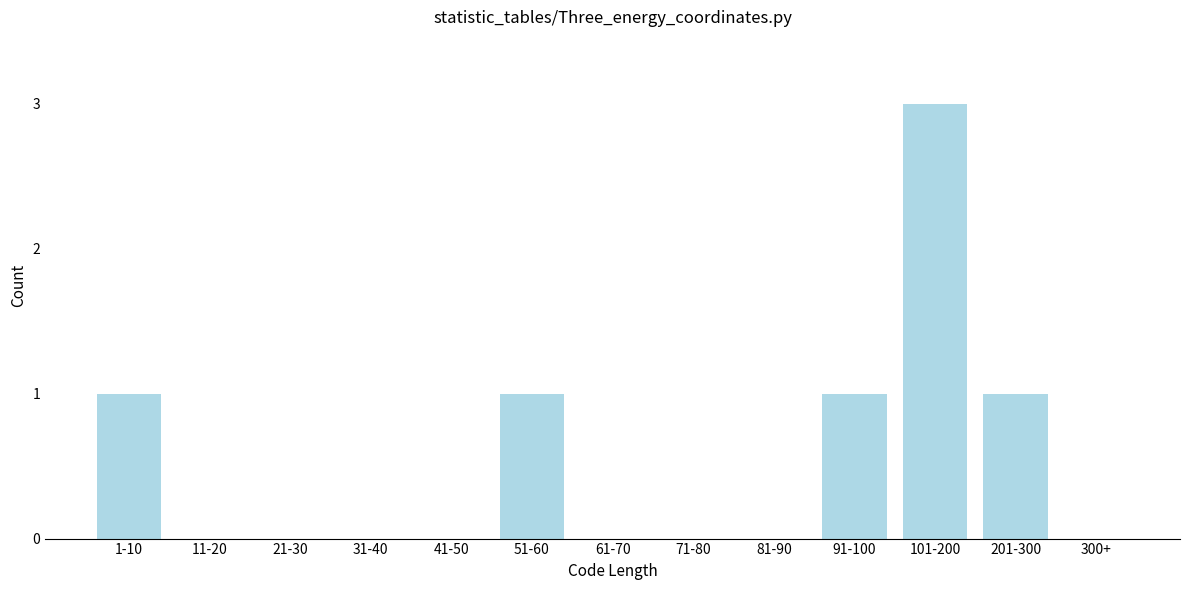

Reading left to right, list all the values displayed in this chart.

1-10=1	11-20=0	21-30=0	31-40=0	41-50=0	51-60=1	61-70=0	71-80=0	81-90=0	91-100=1	101-200=3	201-300=1	300+=0